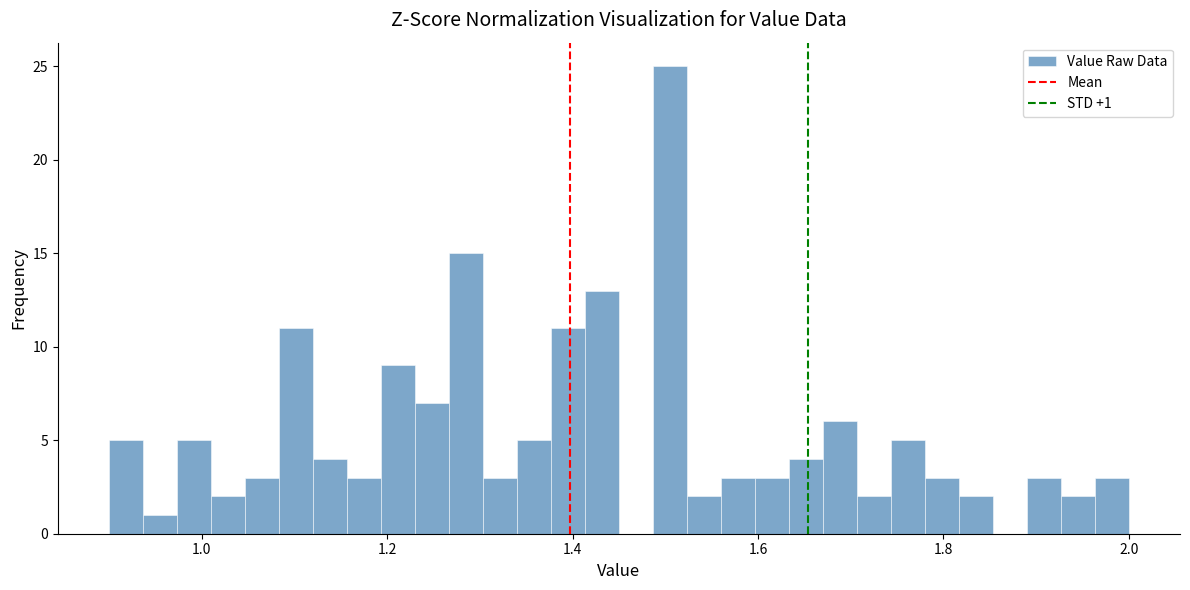

Around what value on the x-axis is the tallest bar? Give the approximate position of its centre, as read against the axis.

1.50